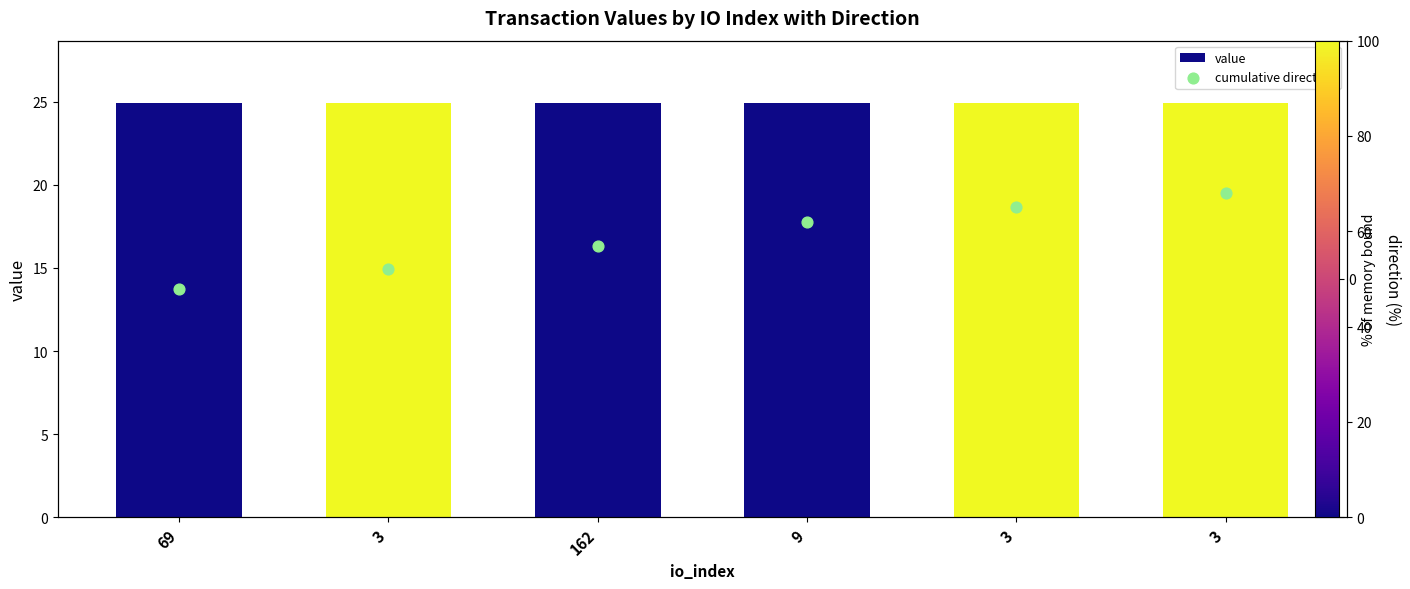

At which category is the sum across all series the highest?

3